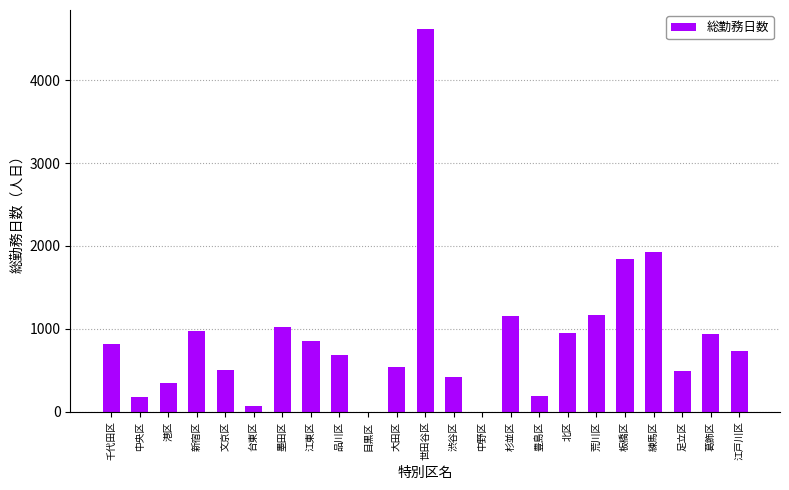

What is the maximum value shown in the chart?

4617